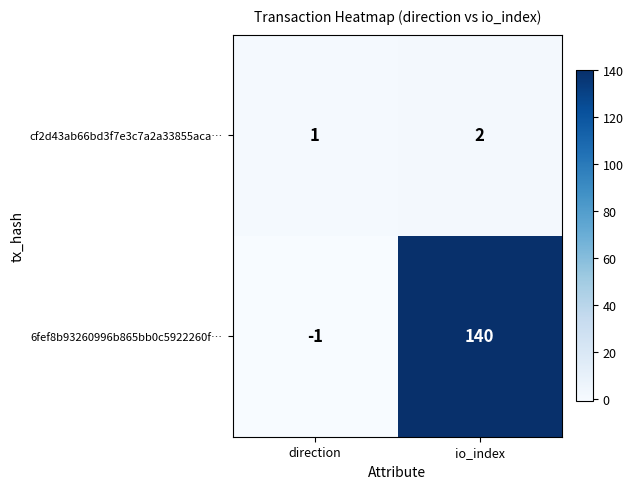

At how many categories does at least one series exceed 85?

1